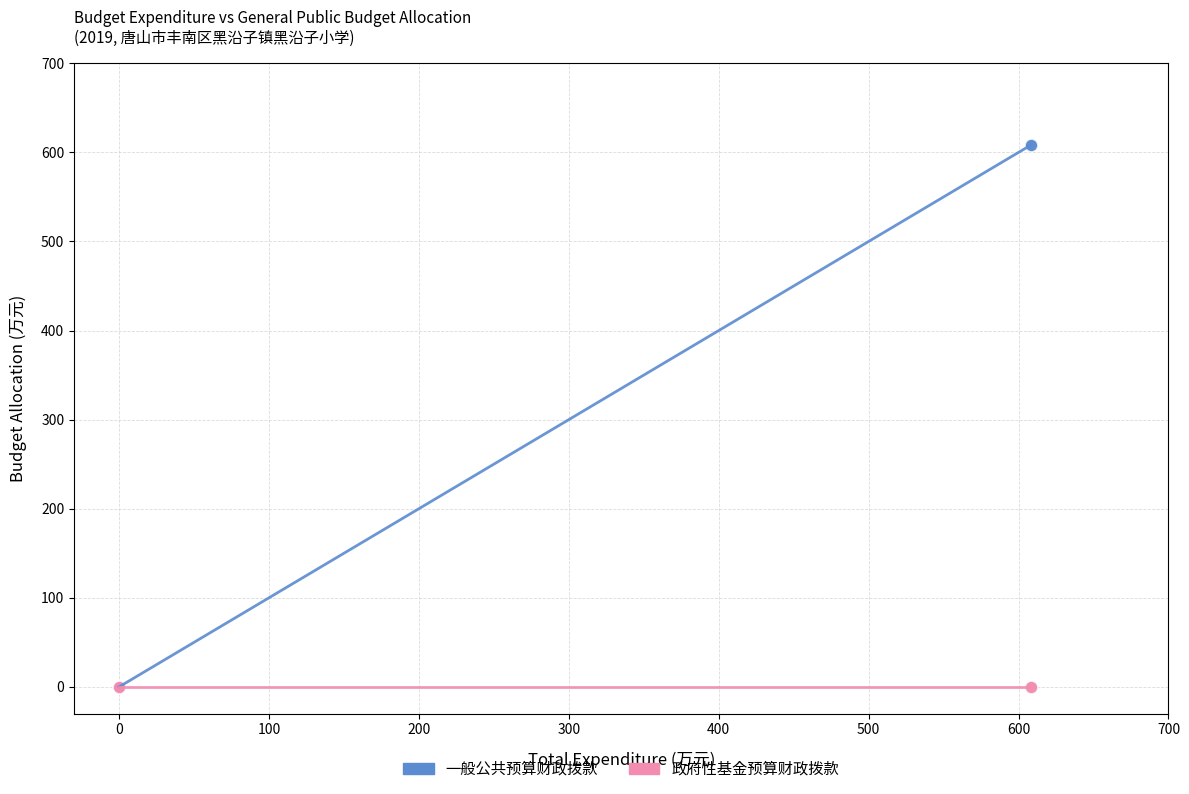

What are all the series names shown in the legend?

一般公共预算财政拨款, 政府性基金预算财政拨款